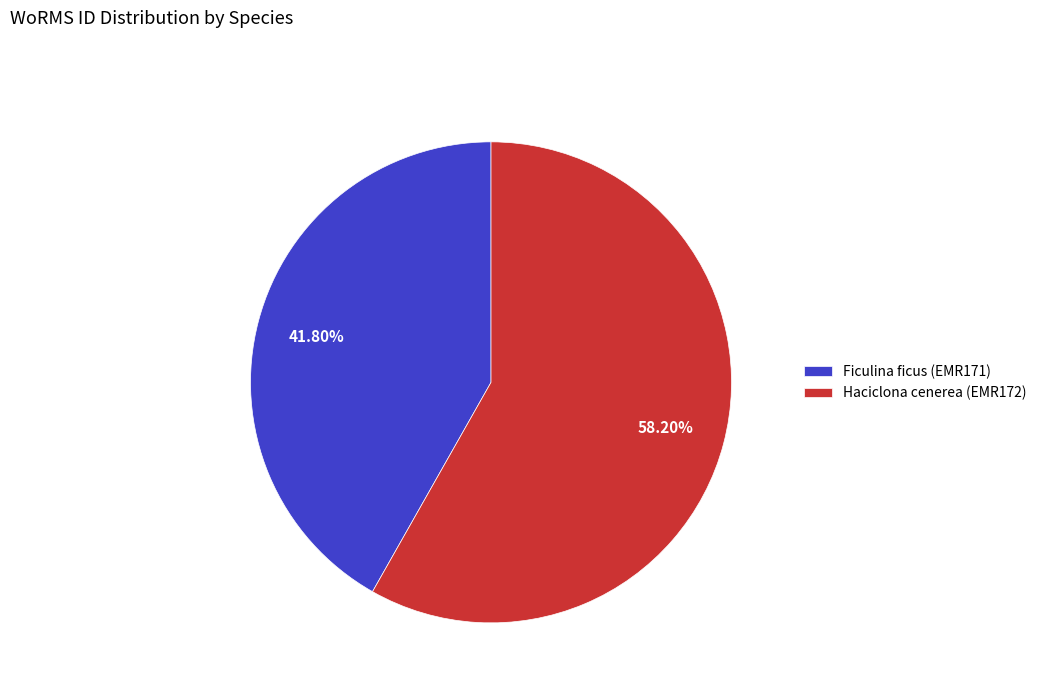

Which has a higher value, Haciclona cenerea (EMR172) or Ficulina ficus (EMR171)?

Haciclona cenerea (EMR172)